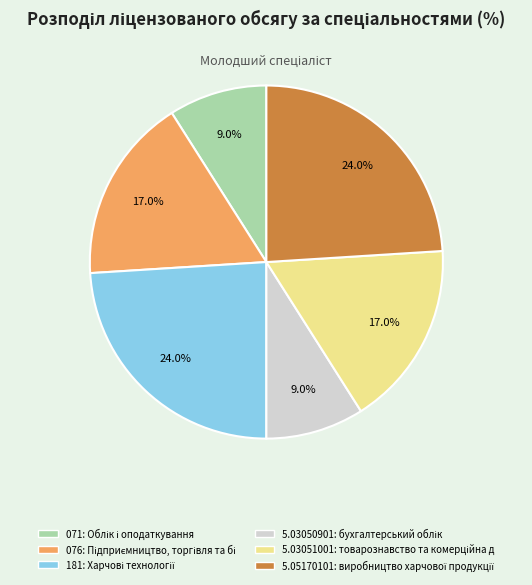

Is there a majority slice in this chart?

No